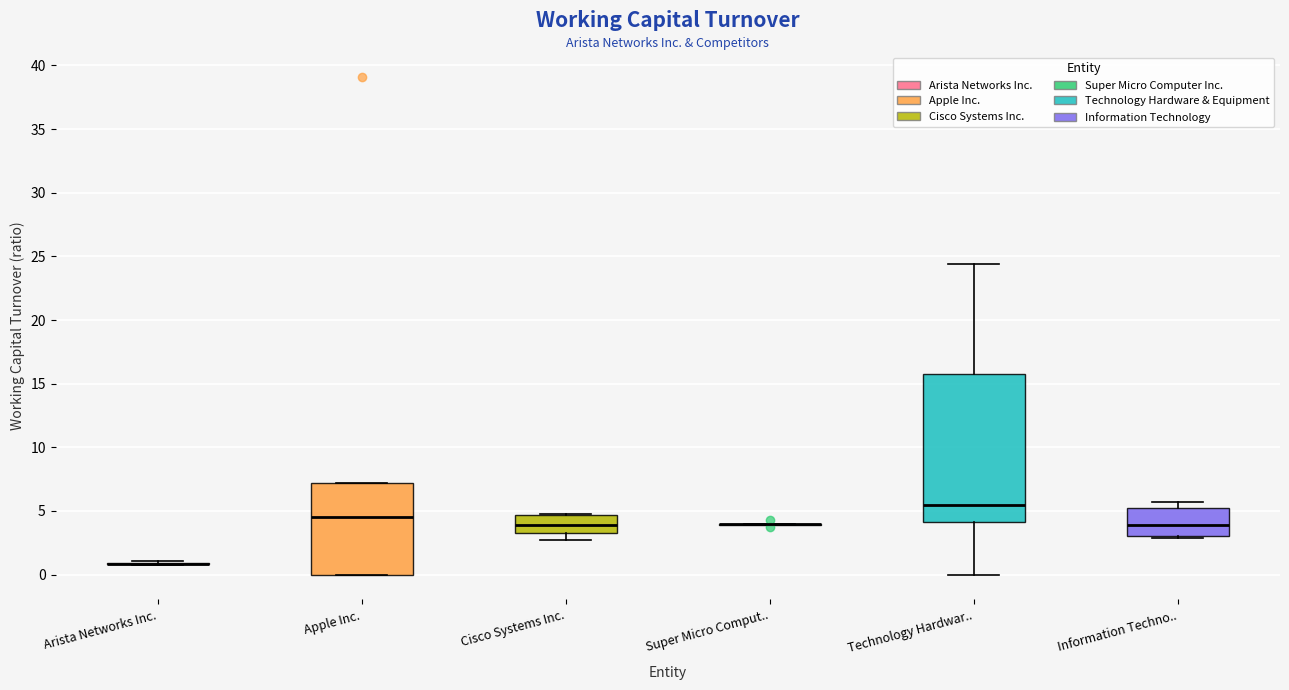

Reading left to right, read every box against the y-axis: the position of its median line, the range the box covers, and the ends of its whiskers. The values are not printed on the chart, so give them approximately, as read against the axis.

Arista Networks Inc.: box collapsed to a line at 1.0, whiskers 1.0 to 1.0
Apple Inc.: median 4.5, box 0.0 to 7.0, whiskers 0.0 to 7.0
Cisco Systems Inc.: median 4.0, box 3.0 to 4.5, whiskers 2.5 to 4.5
Super Micro Comput..: box collapsed to a line at 4.0, whiskers 4.0 to 4.0
Technology Hardwar..: median 5.5, box 4.0 to 15.5, whiskers 0.0 to 24.5
Information Techno..: median 4.0, box 3.0 to 5.0, whiskers 3.0 (just below the box's lower edge) to 5.5